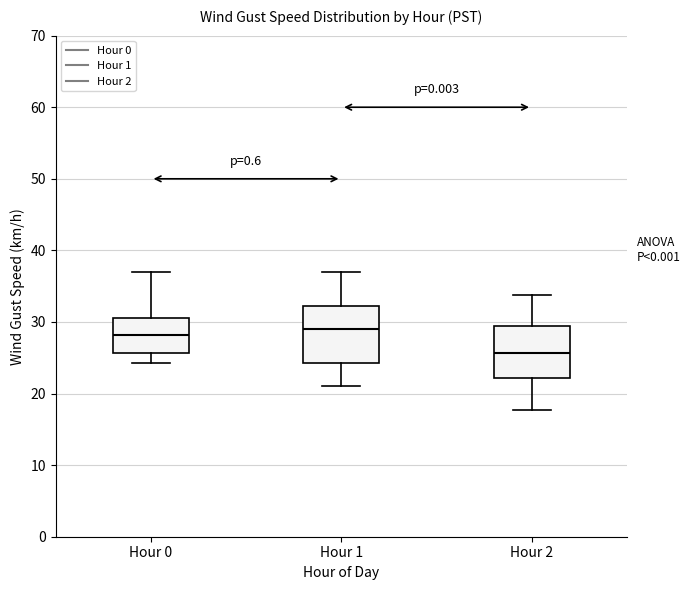

Reading left to right, read every box against the y-axis: the position of its median line, the range the box covers, and the ends of its whiskers. The values are not printed on the chart, so give them approximately, as read against the axis.

Hour 0: median 28, box 26 to 31, whiskers 24 to 37
Hour 1: median 29, box 24 to 32, whiskers 21 to 37
Hour 2: median 26, box 22 to 29, whiskers 18 to 34